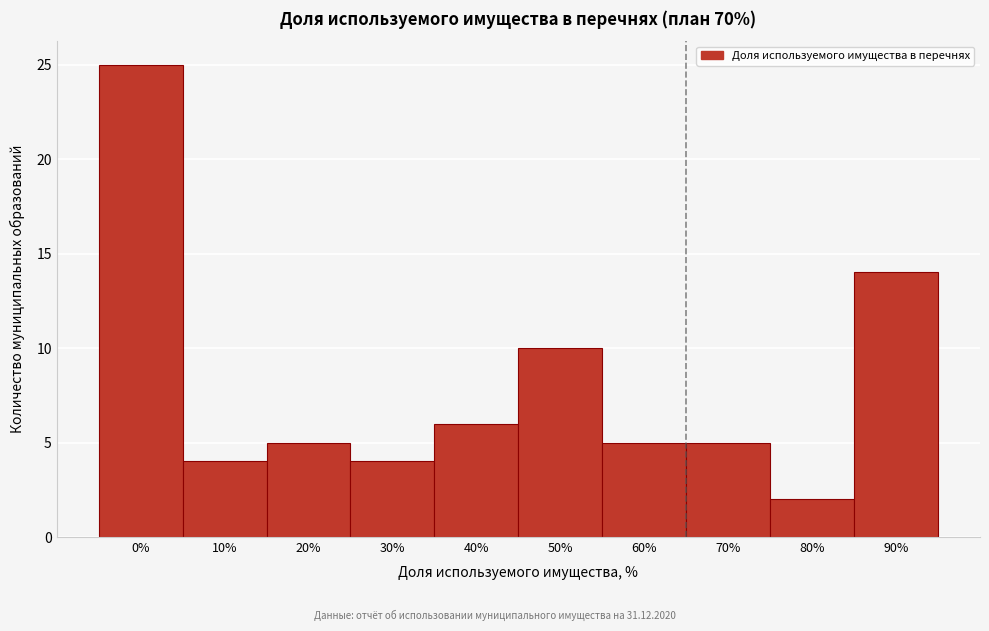

Reading left to right, transcribe all the data shown in this chart.

25	4	5	4	6	10	5	5	2	14